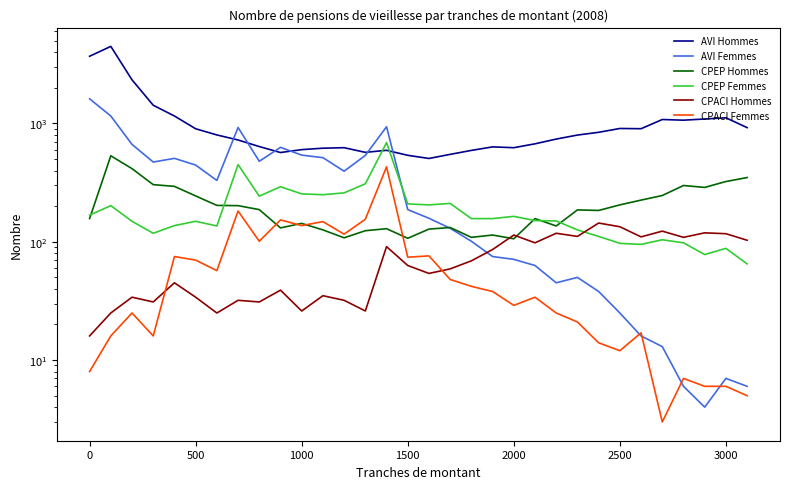

Which series has the widest spread of values?

AVI Hommes